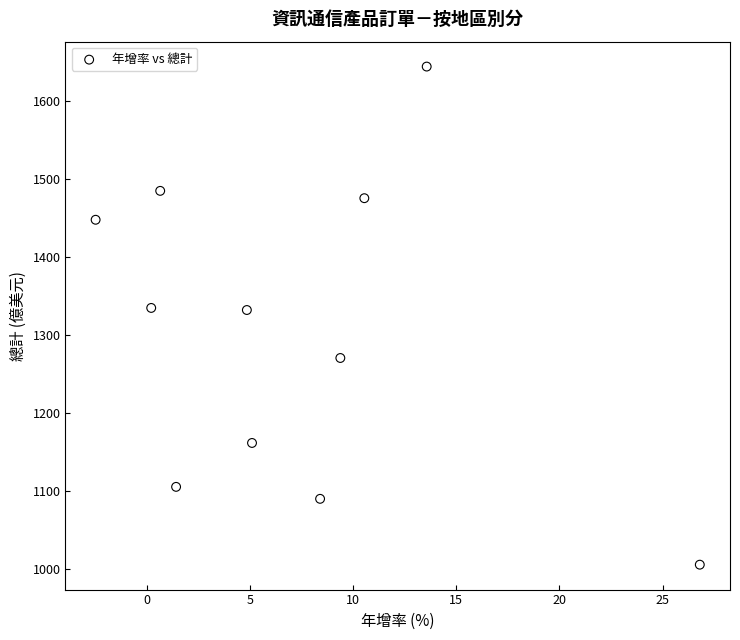

What is the average X value?

7.1